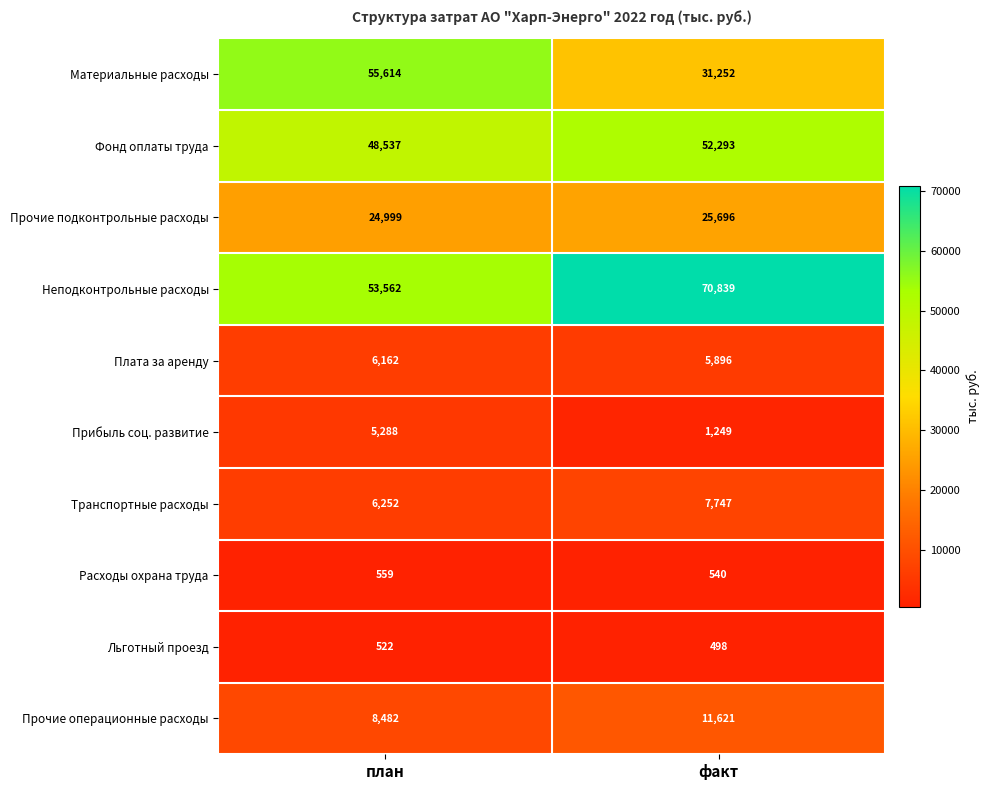

Reading left to right, transcribe all the data shown in this chart.

Материальные расходы: план=55614	факт=31252
Фонд оплаты труда: план=48537	факт=52293
Прочие подконтрольные расходы: план=24999	факт=25696
Неподконтрольные расходы: план=53562	факт=70839
Плата за аренду: план=6162	факт=5896
Прибыль соц. развитие: план=5288	факт=1249
Транспортные расходы: план=6252	факт=7747
Расходы охрана труда: план=559	факт=540
Льготный проезд: план=522	факт=498
Прочие операционные расходы: план=8482	факт=11621